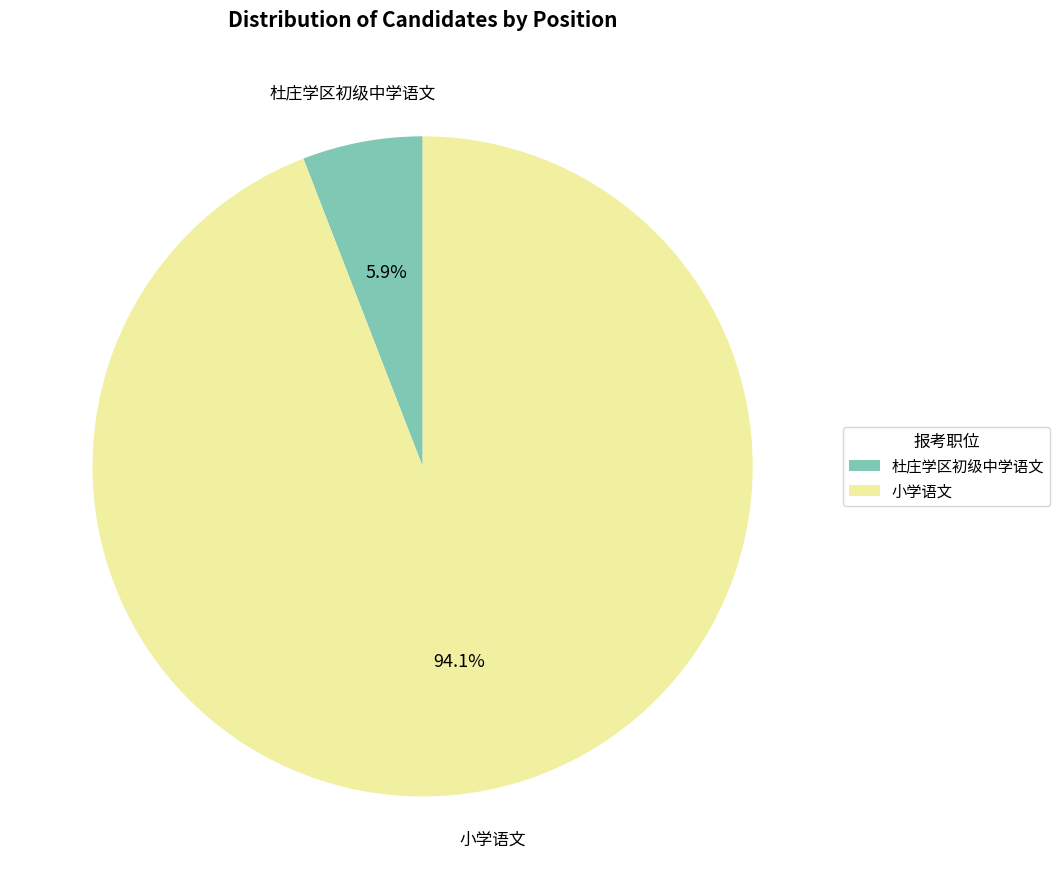

To the nearest percent, what portion does 杜庄学区初级中学语文 represent?

6%